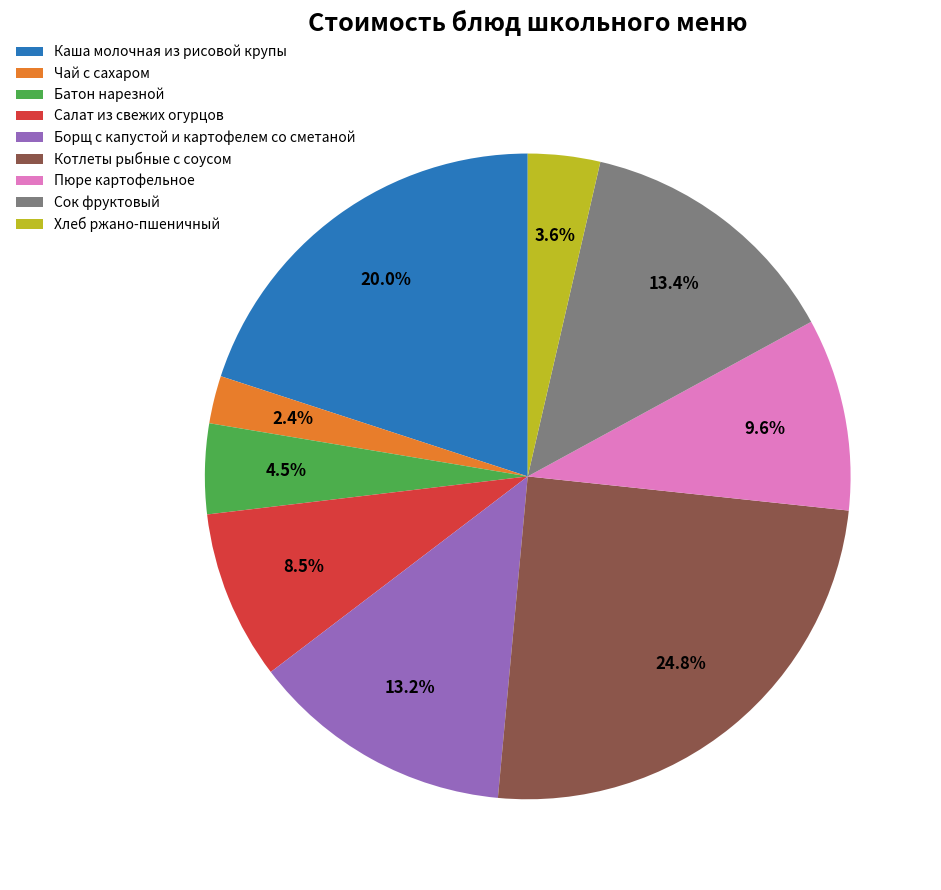

To the nearest percent, what is the average slice percentage?

11%